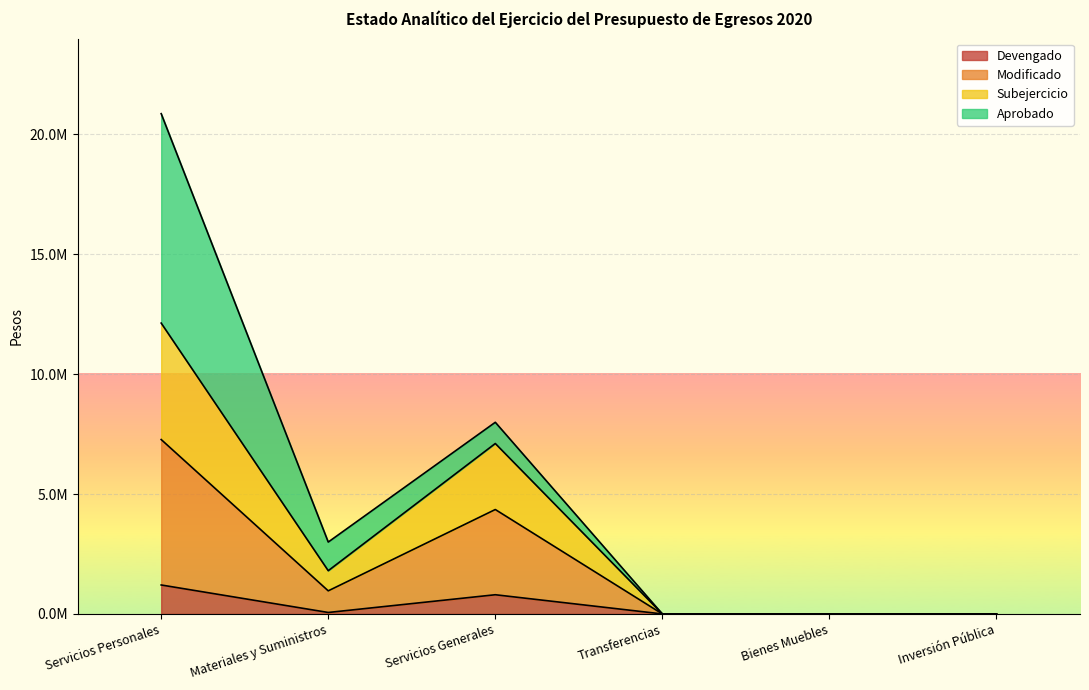

True or false: Modificado and Subejercicio intersect in this chart.

False